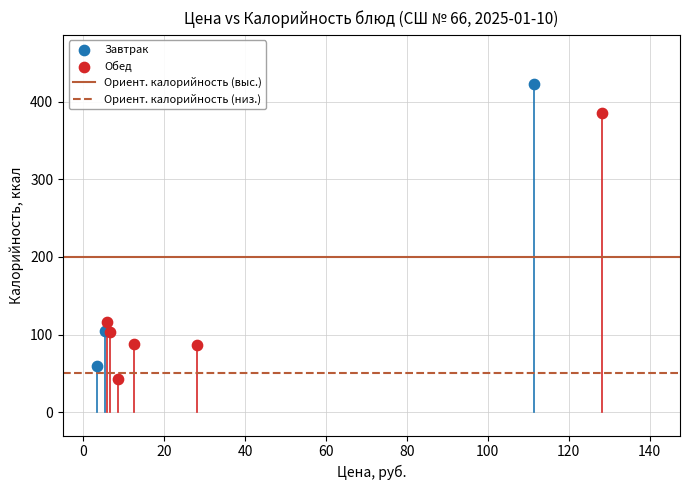

Which series contains the highest Y value?

Завтрак